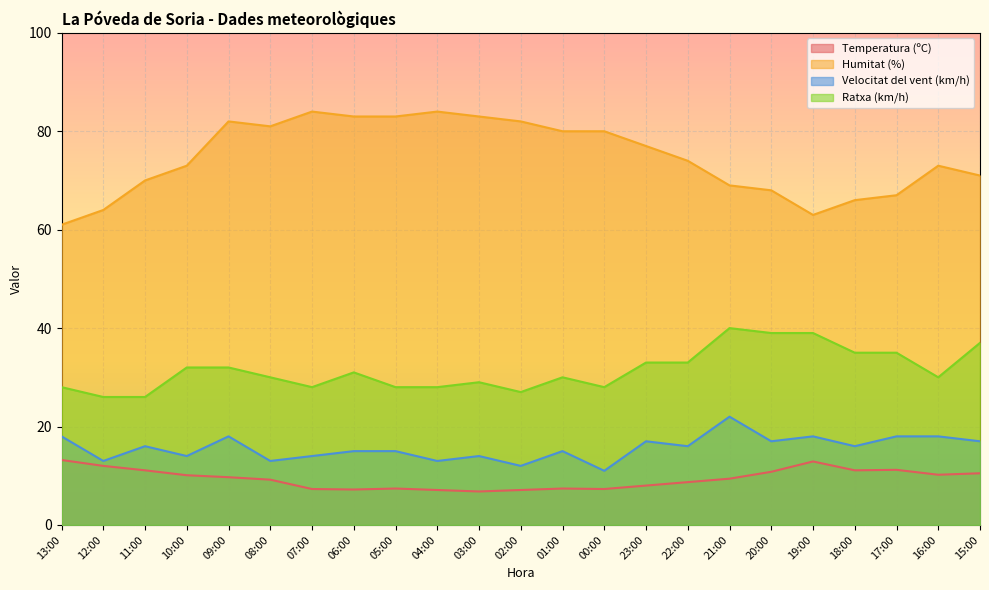

Rank the series by their maximum value, from lowest to highest.

Temperatura (ºC), Velocitat del vent (km/h), Ratxa (km/h), Humitat (%)